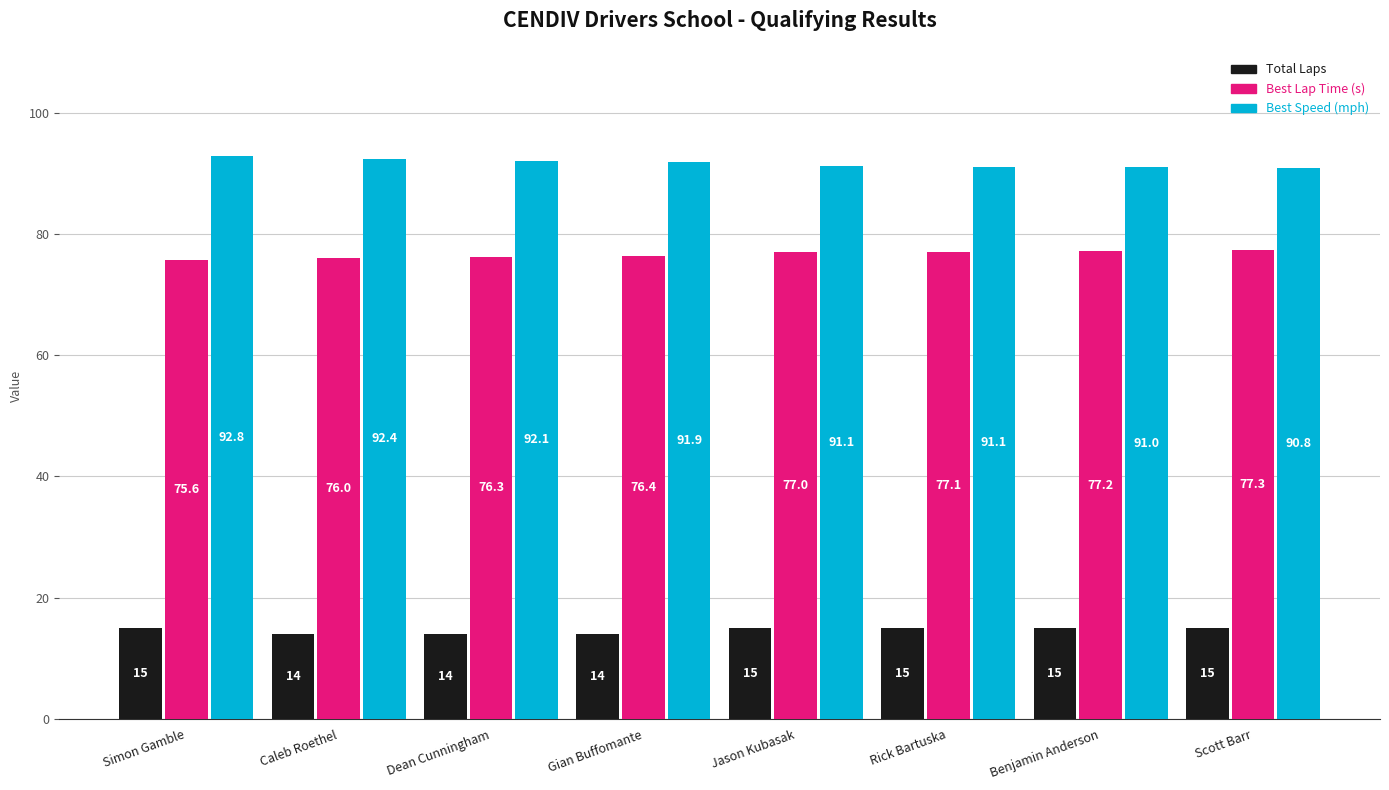

List the series in order of their peak value, lowest first.

Total Laps, Best Lap Time (s), Best Speed (mph)